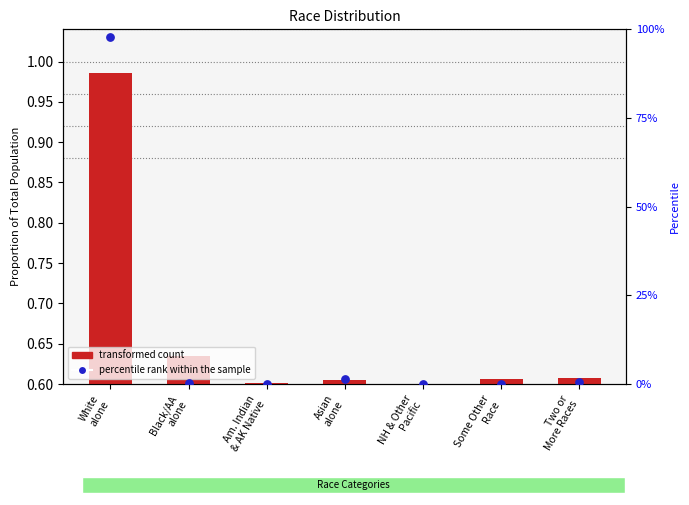

Which has a higher value, Am. Indian
& AK Native or Two or
More Races?

Two or
More Races